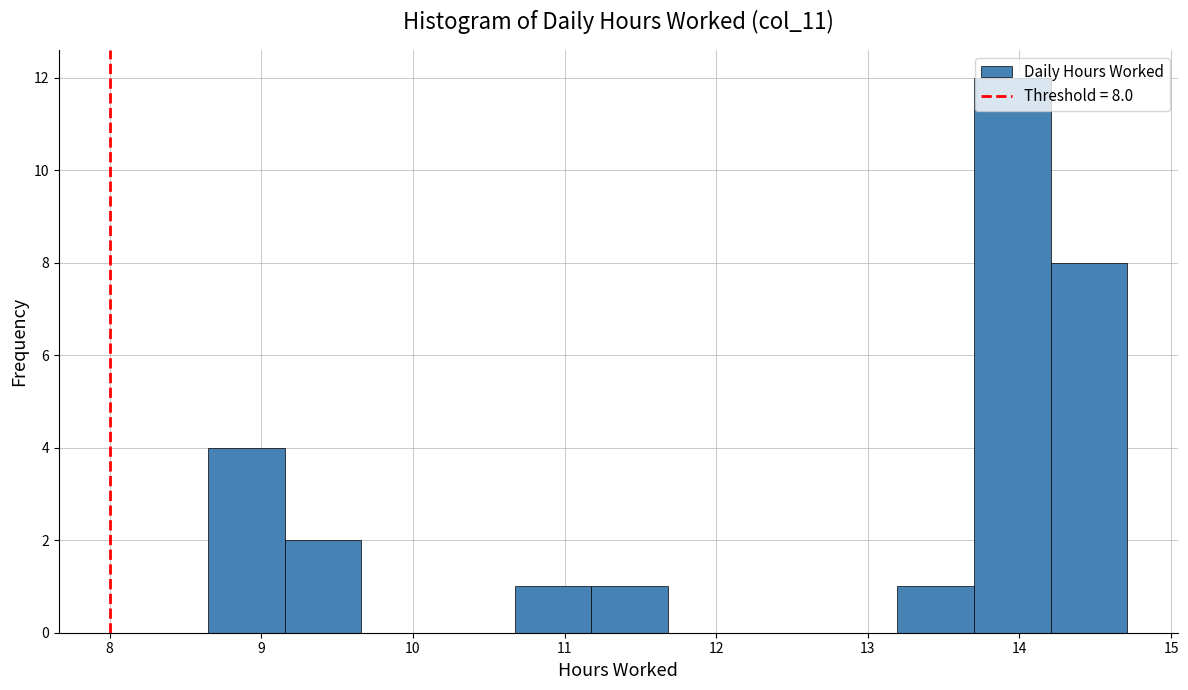

Which range on the x-axis has the tallest bar?

13.7 to 14.2